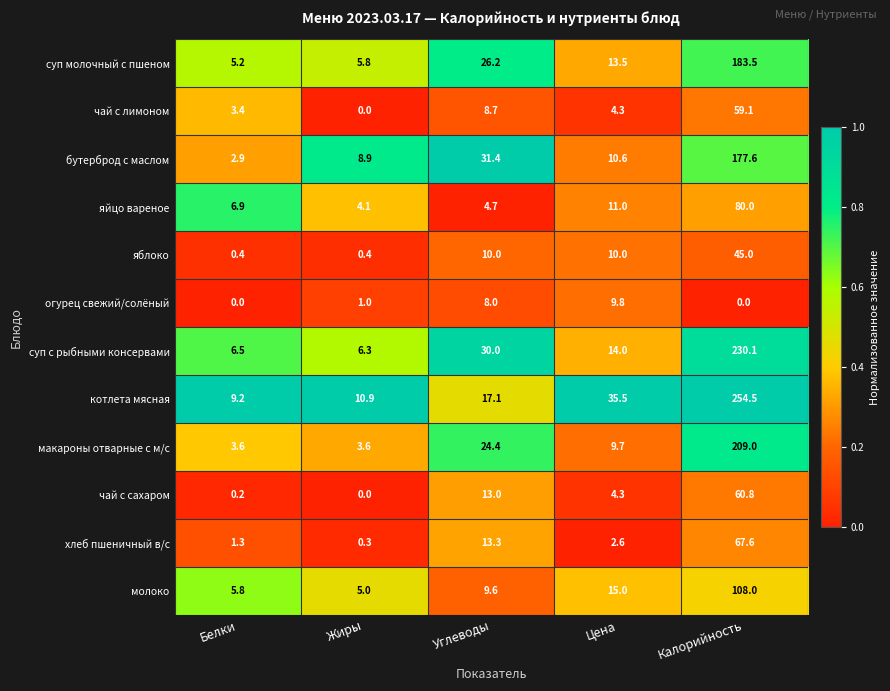

Is it true that суп с рыбными консервами equals 82.9 at Калорийность?

False